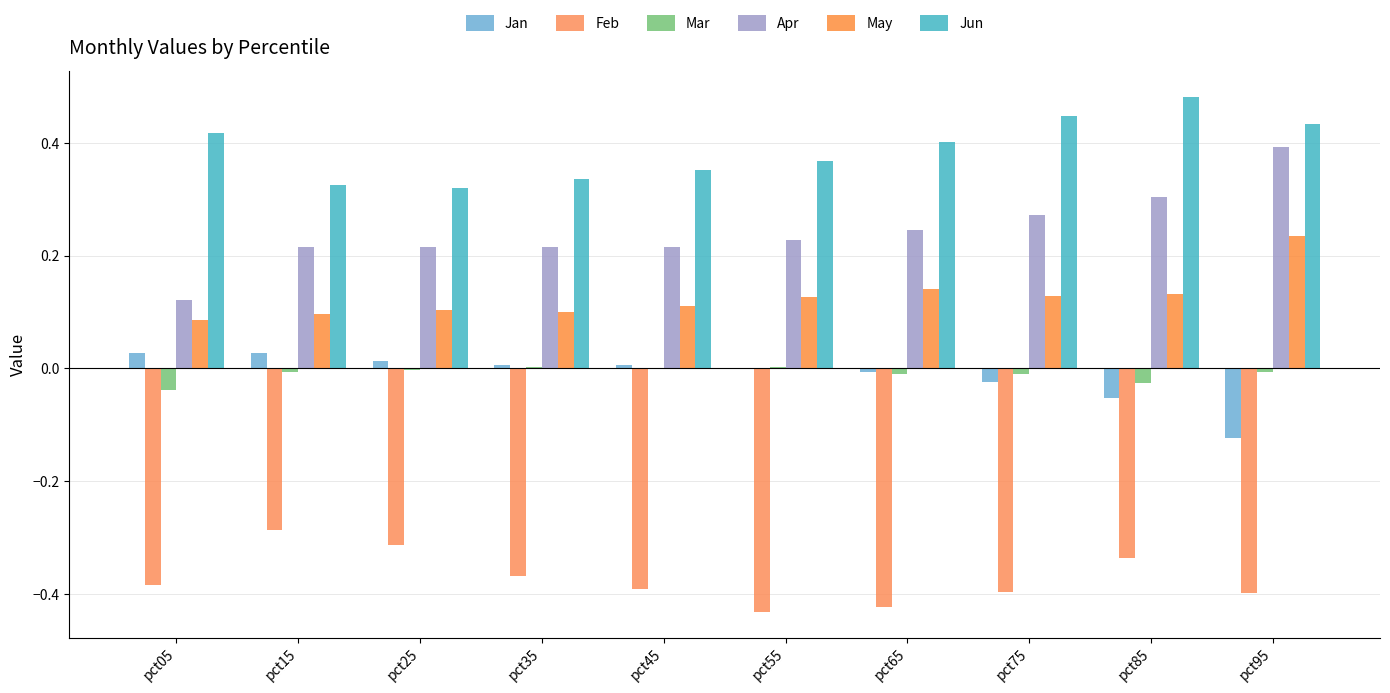

What is the maximum value for Jun?

0.5